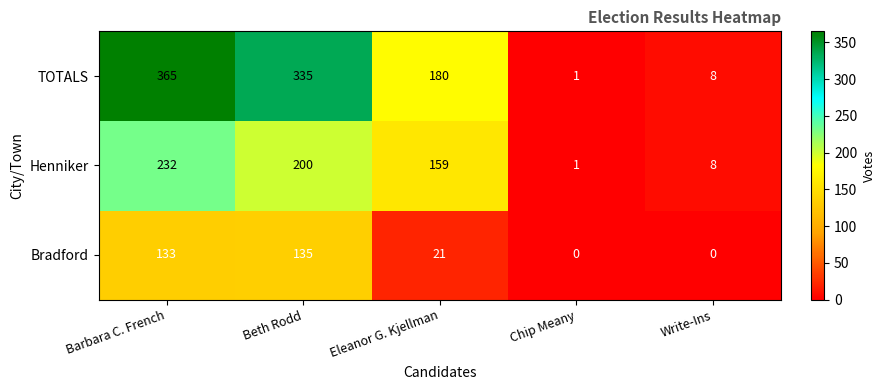

Rank the series at Barbara C. French from lowest to highest value.

Bradford, Henniker, TOTALS